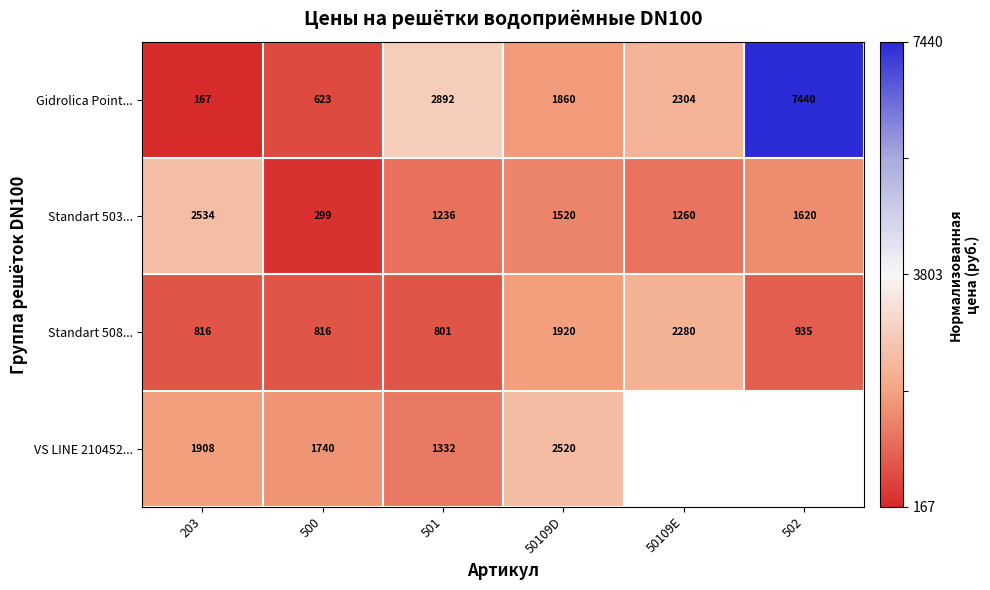

True or false: Standart 508... has a value of 2280 at 50109E.

True